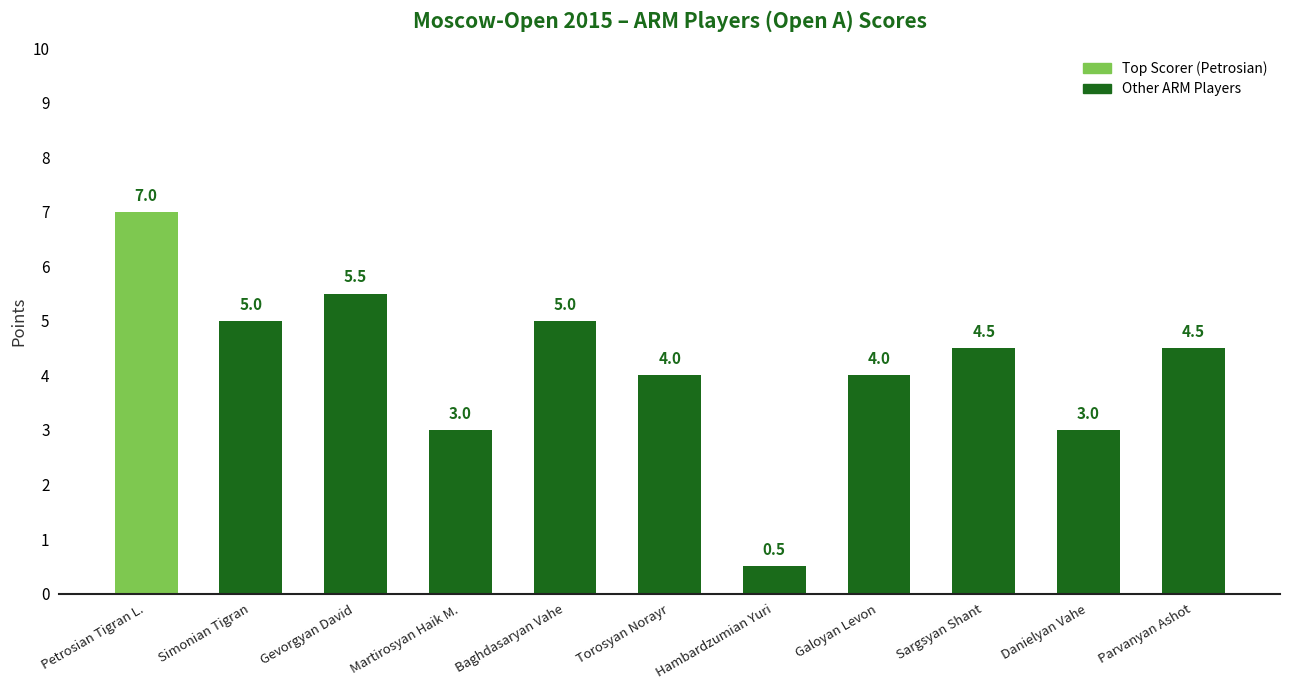

What is the label of the 8th bar from the left?

Galoyan Levon